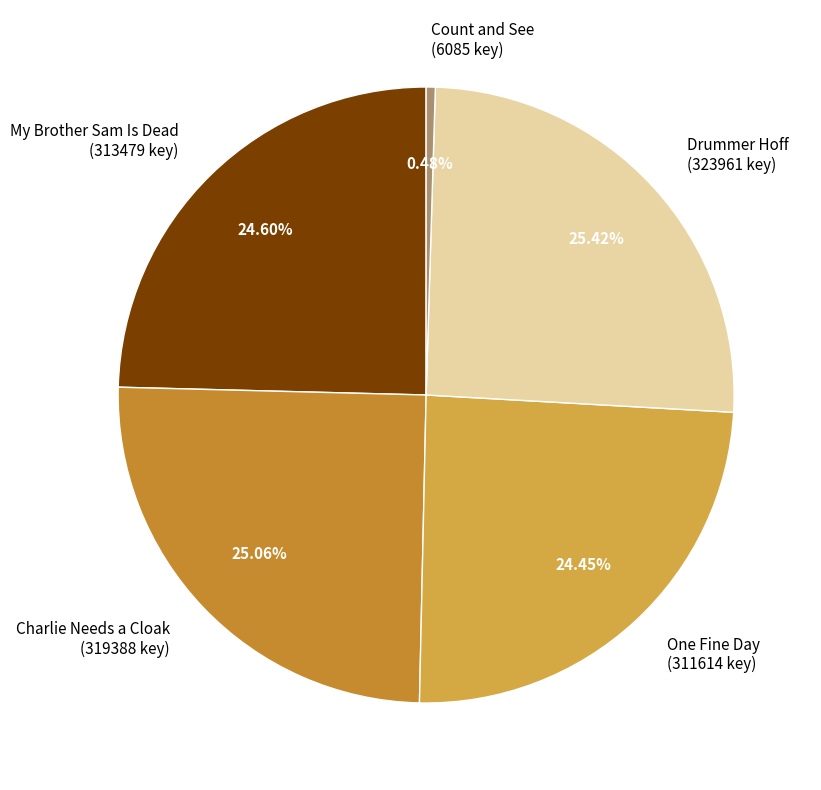

Is there any slice that represents more than half of the pie?

No